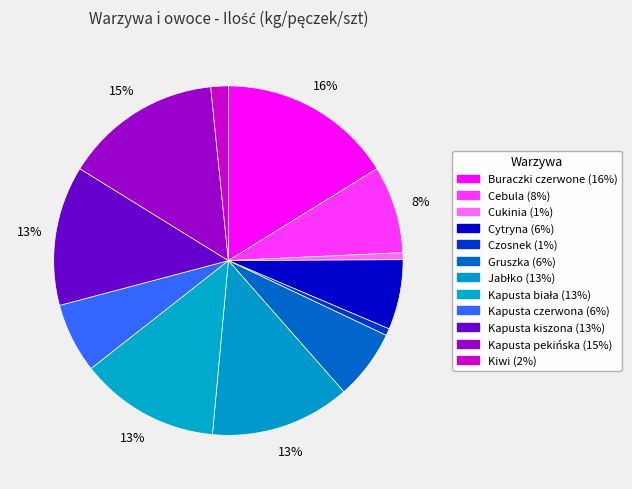

What percentage is the Kapusta pekińska slice, to the nearest percent?

15%